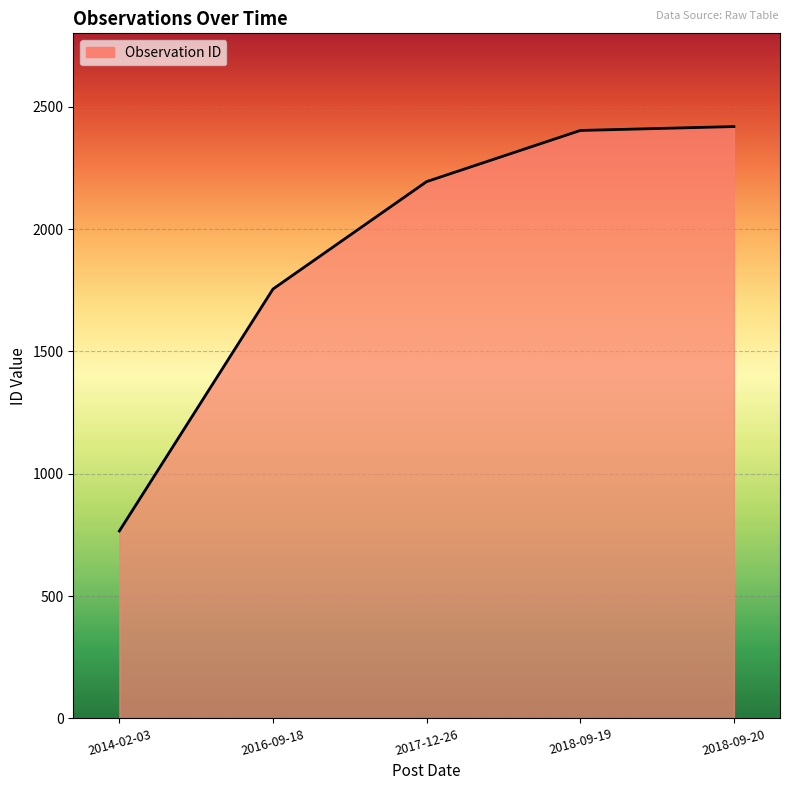

What is the difference between the maximum and minimum values?

1653